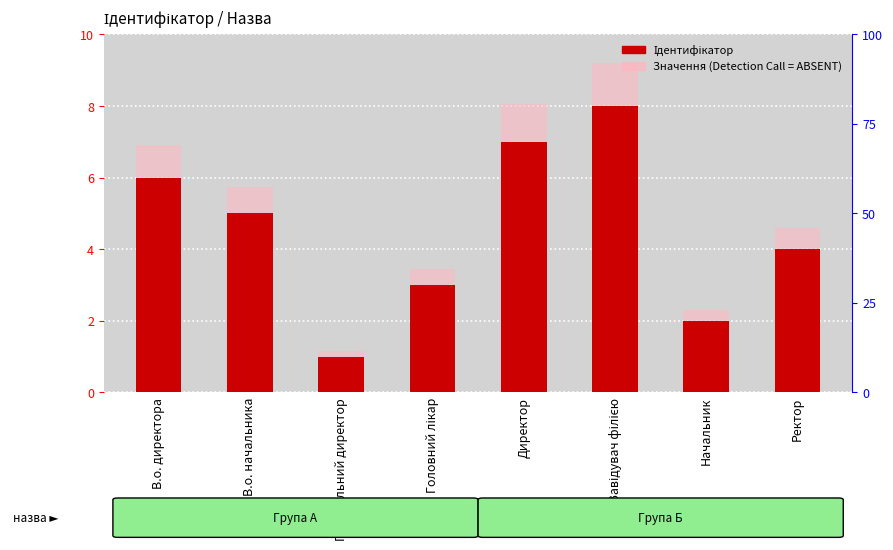

Reading left to right, list all the values displayed in this chart.

Ідентифікатор: 6.0	5.0	1.0	3.0	7.0	8.0	2.0	4.0
Значення (Detection Call = ABSENT): 6.9	5.8	1.1	3.4	8.0	9.2	2.3	4.6